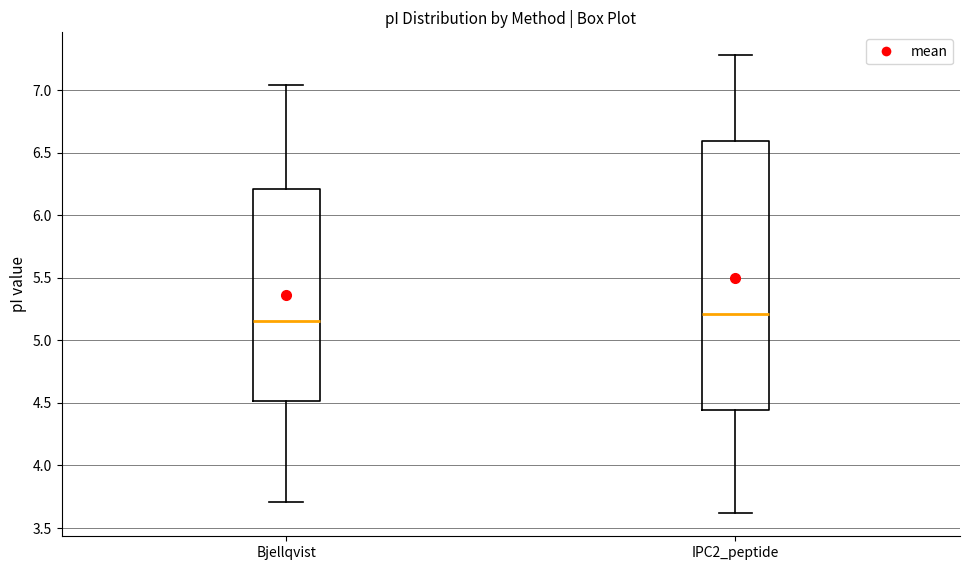

Which box's median line is the lowest?

Bjellqvist